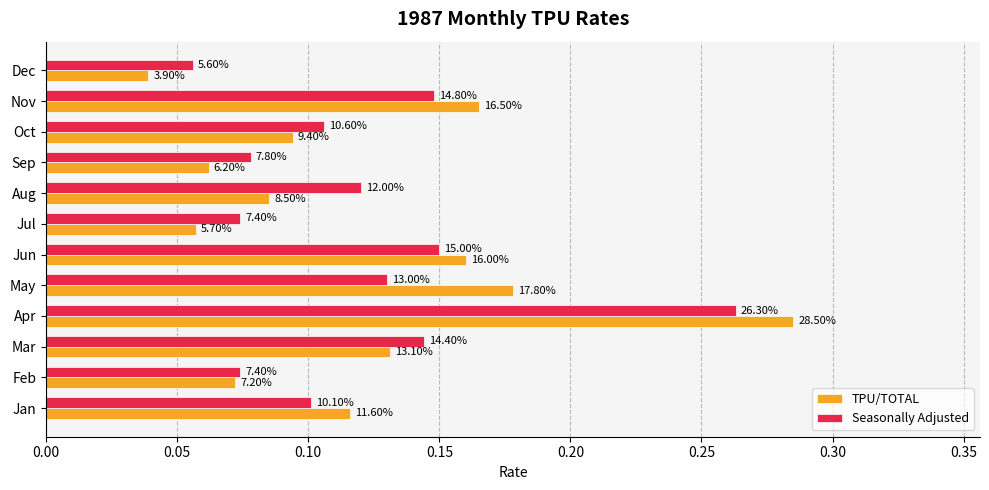

What are all the series names shown in the legend?

TPU/TOTAL, Seasonally Adjusted